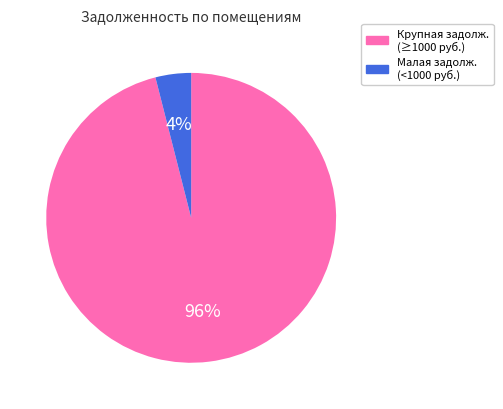

Is there any slice that represents more than half of the pie?

Yes